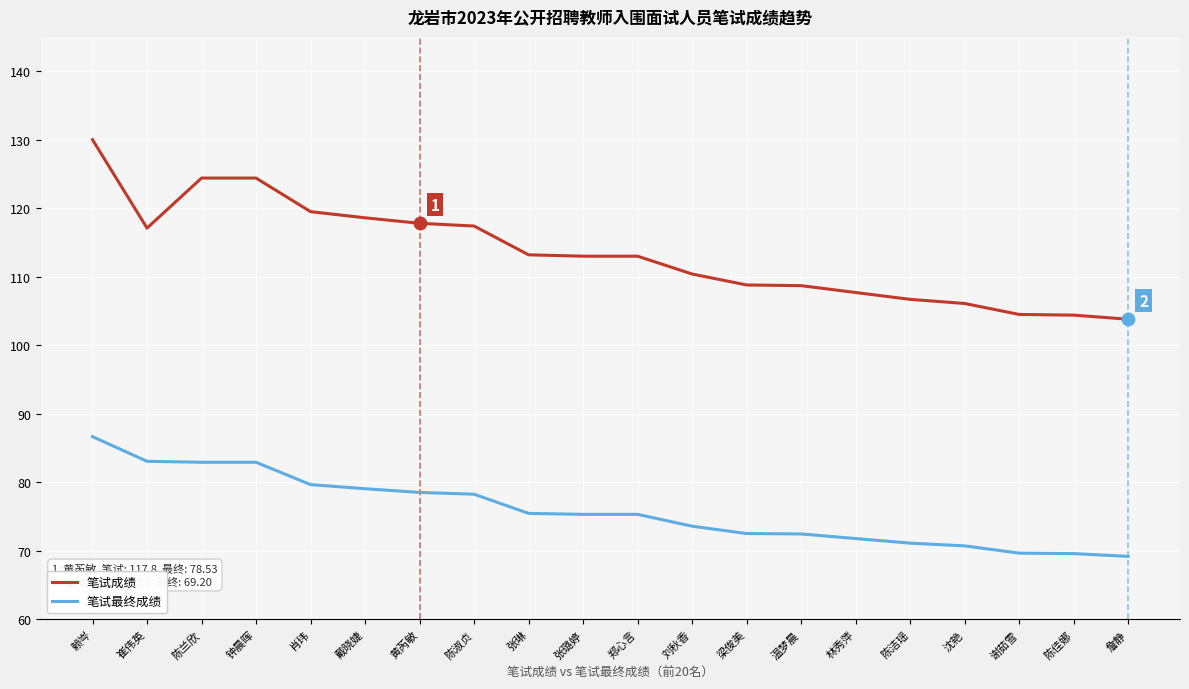

What are all the series names shown in the legend?

笔试成绩, 笔试最终成绩